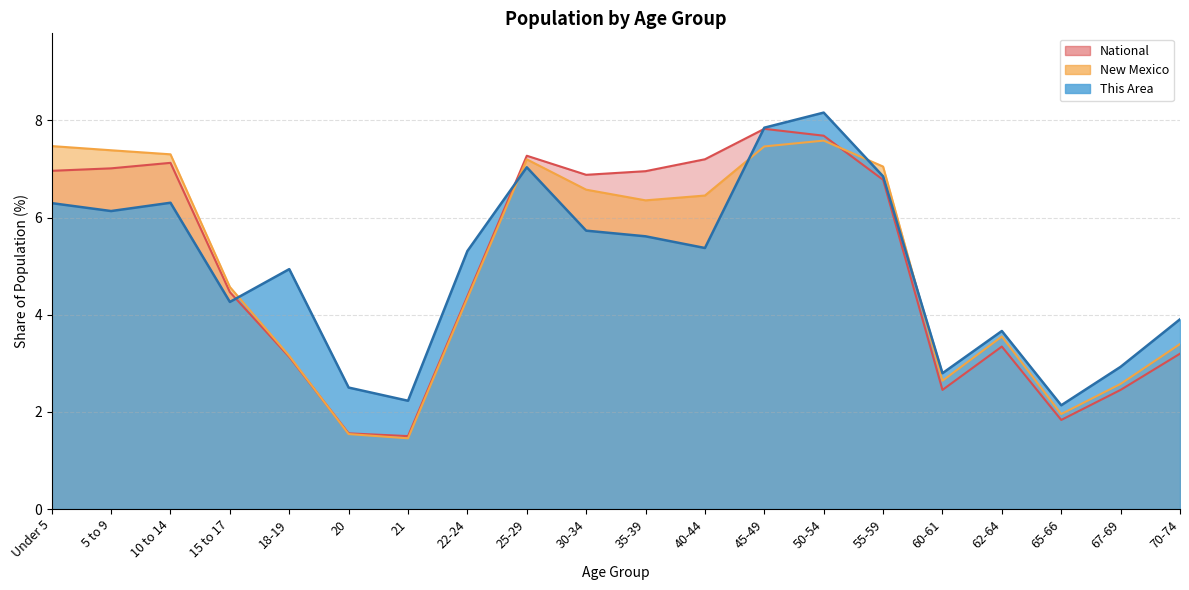

What is the label of the 14th point from the right?

21